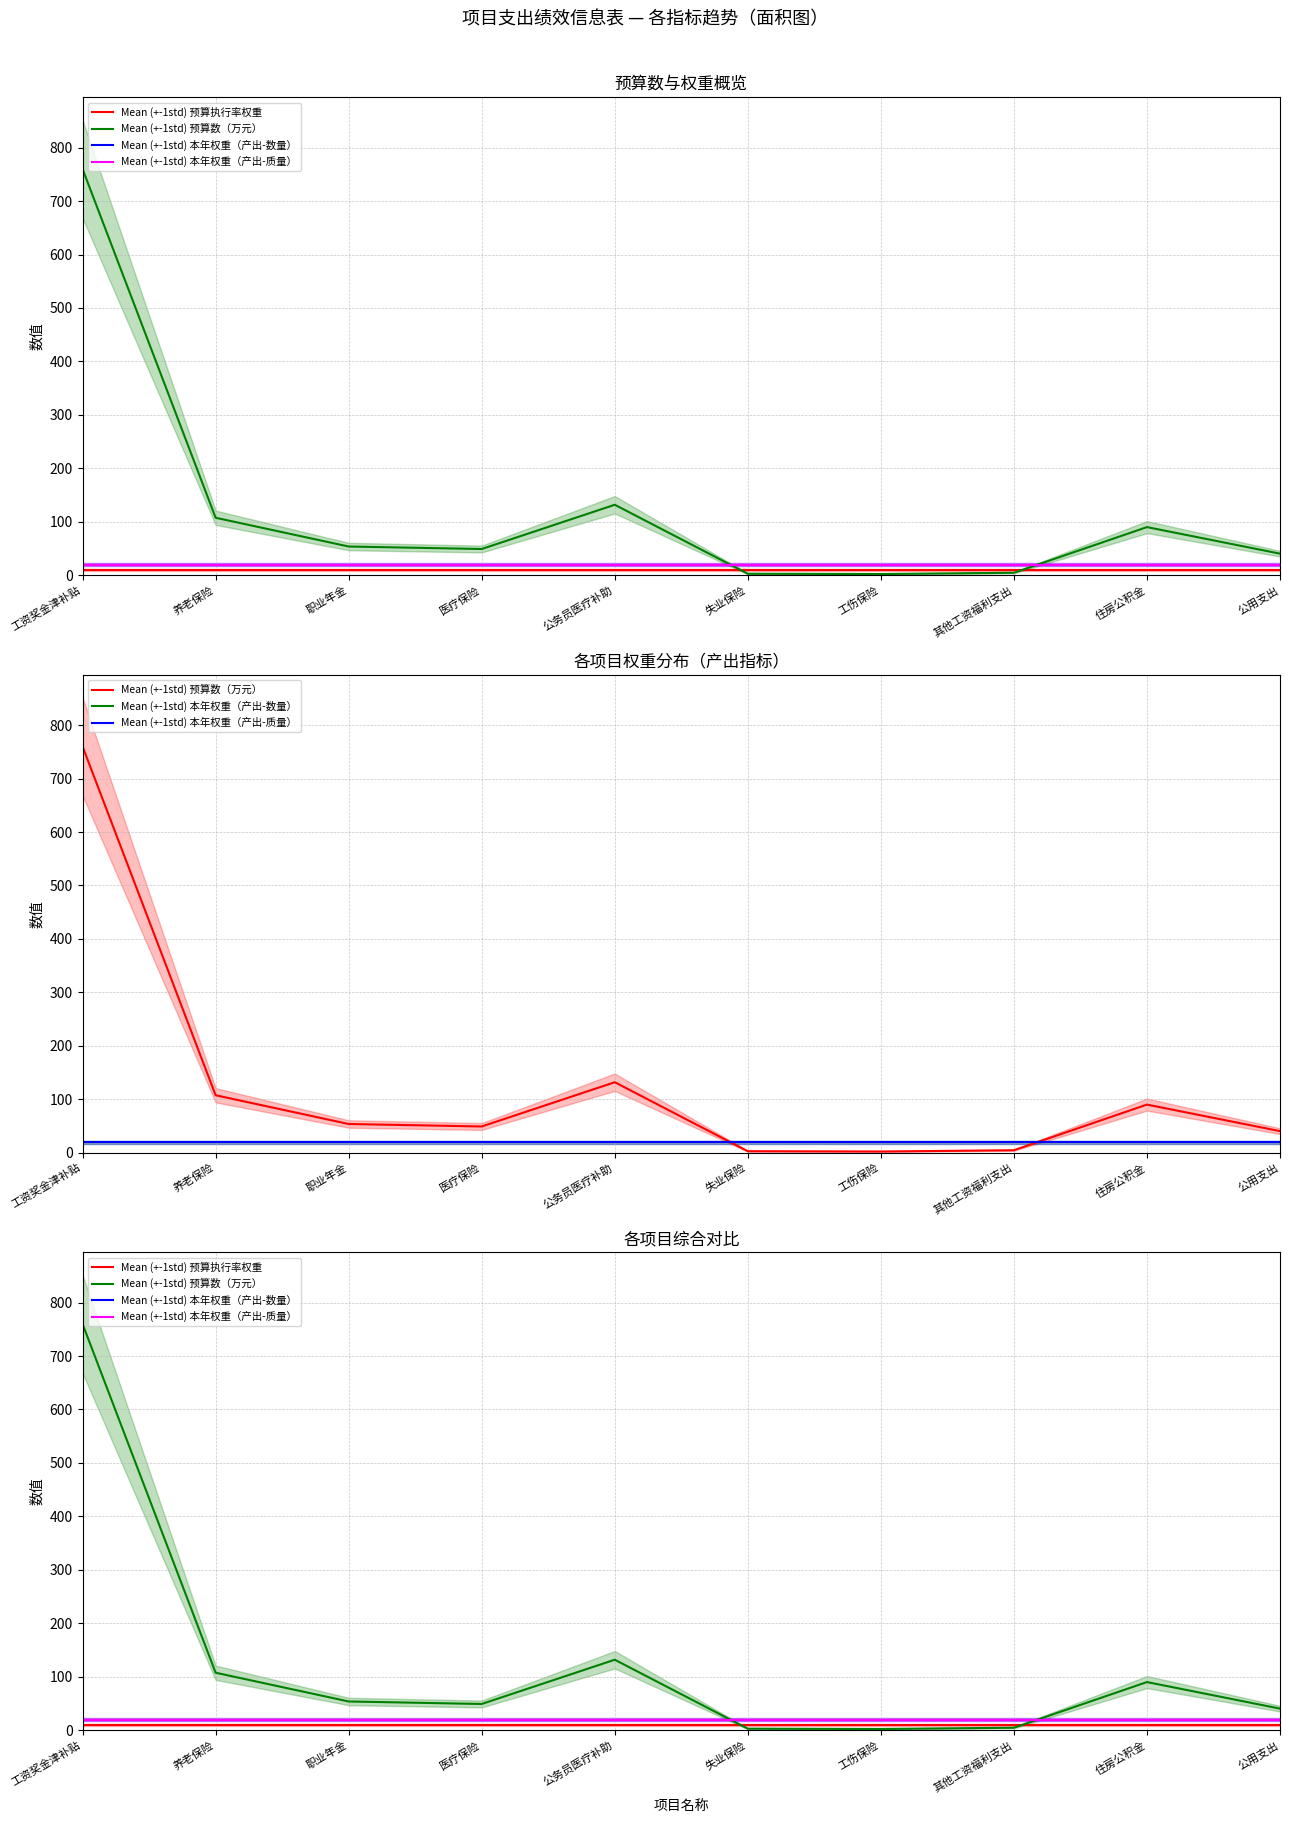

Is it true that Mean (+-1std) 本年权重（产出-质量） equals 7.2 at 工资奖金津补贴?

False